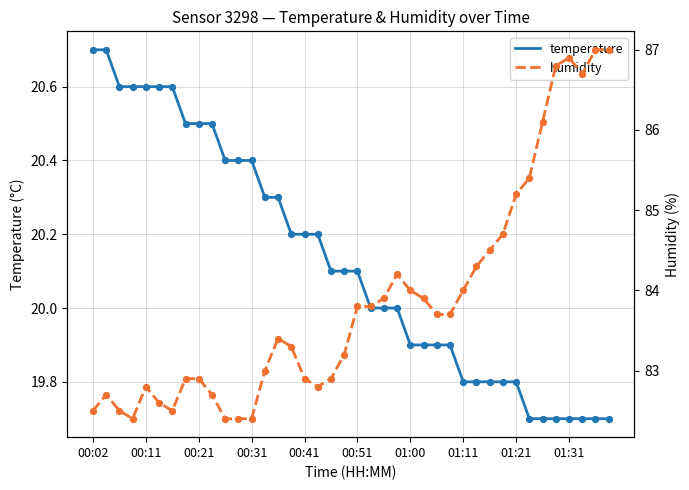

Which series has the largest total across all categories?

humidity